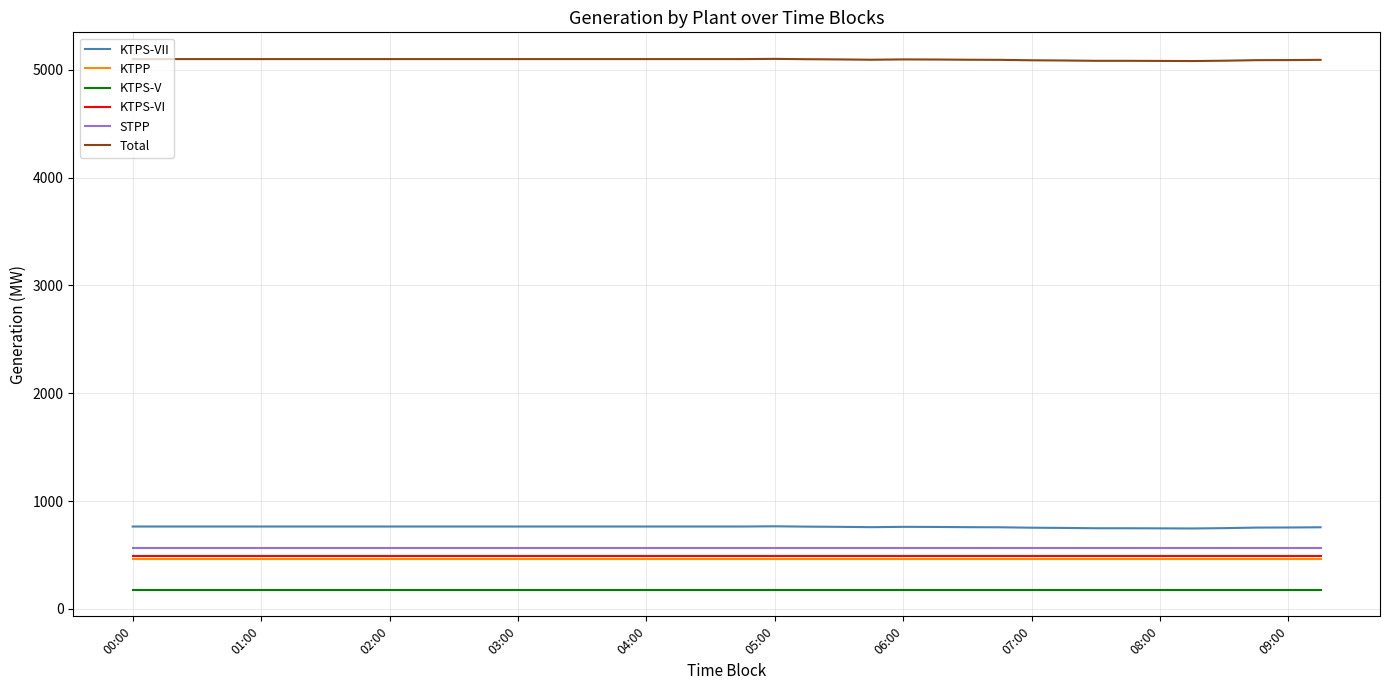

Which series has the largest total across all categories?

Total